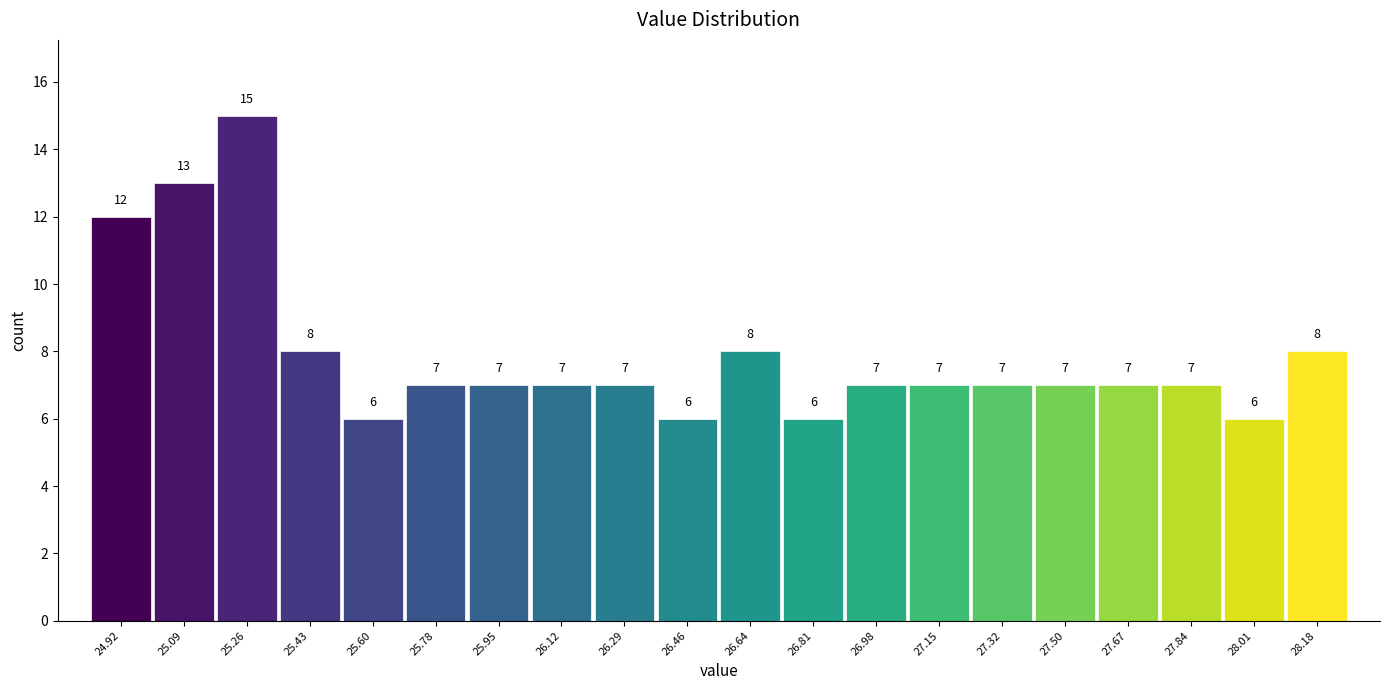

Reading left to right, list every bar in this chart as the range it spans on the x-axis followed by its height. The bar edges are not printed on the chart, so give them approximately, as read against the axis.

24.830 to 25.002: 12
25.002 to 25.174: 13
25.174 to 25.346: 15
25.346 to 25.518: 8
25.518 to 25.690: 6
25.690 to 25.862: 7
25.862 to 26.034: 7
26.034 to 26.206: 7
26.206 to 26.378: 7
26.378 to 26.550: 6
26.550 to 26.722: 8
26.722 to 26.894: 6
26.894 to 27.066: 7
27.066 to 27.238: 7
27.238 to 27.410: 7
27.410 to 27.582: 7
27.582 to 27.754: 7
27.754 to 27.926: 7
27.926 to 28.098: 6
28.098 to 28.270: 8